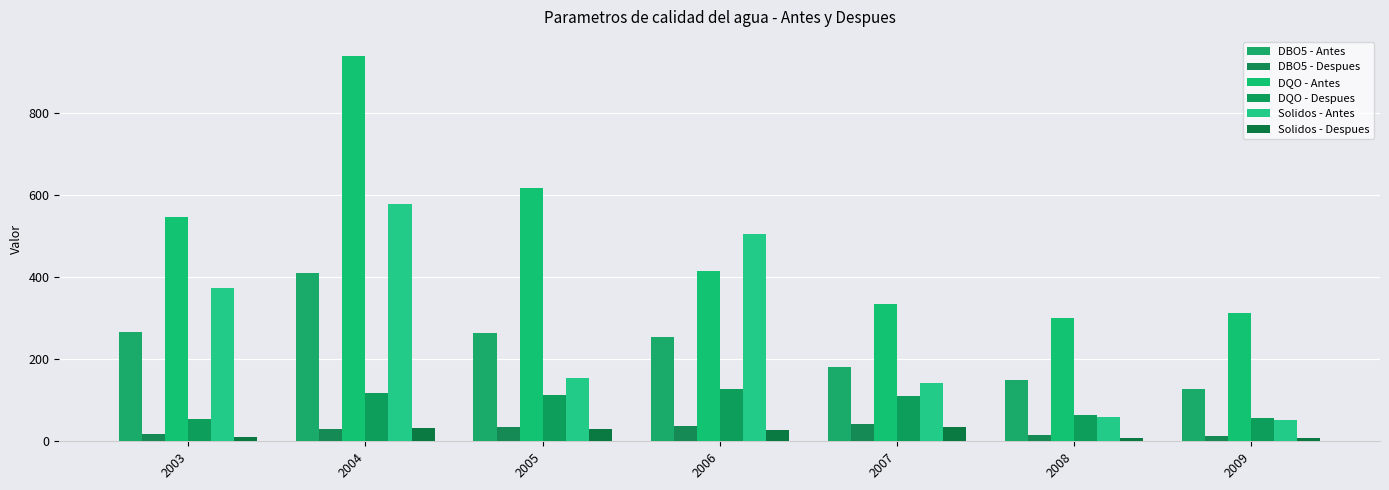

How many groups of bars are there?

7